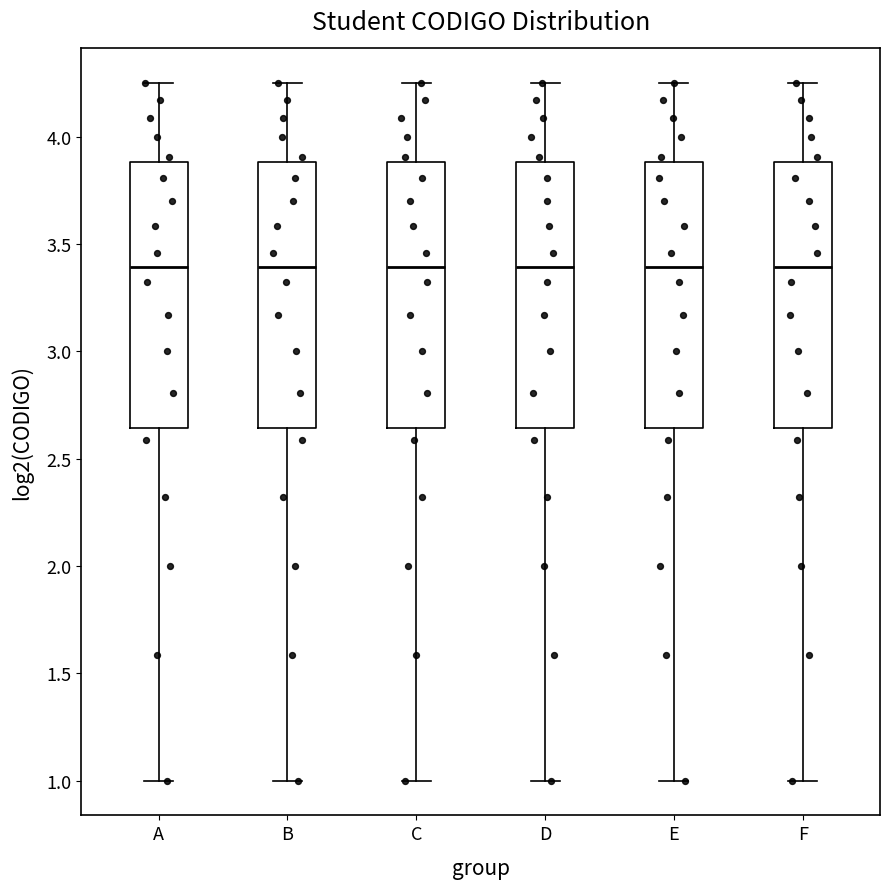

Reading left to right, transcribe this box plot: for each box, give where its median line is, the range the box spans, and where its two whiskers end, as read against the y-axis. The values are not printed on the chart, so give them approximately, as read against the axis.

A: median 3.40, box 2.65 to 3.90, whiskers 1.00 to 4.25
B: median 3.40, box 2.65 to 3.90, whiskers 1.00 to 4.25
C: median 3.40, box 2.65 to 3.90, whiskers 1.00 to 4.25
D: median 3.40, box 2.65 to 3.90, whiskers 1.00 to 4.25
E: median 3.40, box 2.65 to 3.90, whiskers 1.00 to 4.25
F: median 3.40, box 2.65 to 3.90, whiskers 1.00 to 4.25